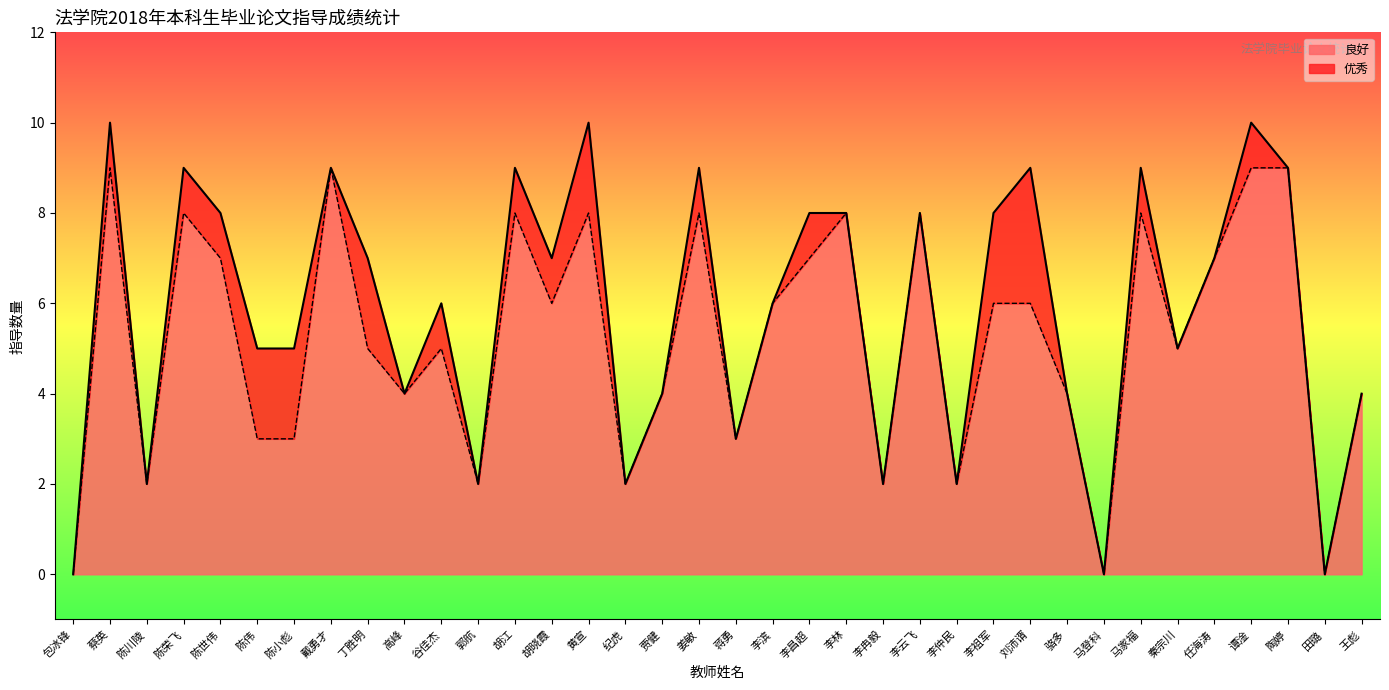

How many positive values are there?

33